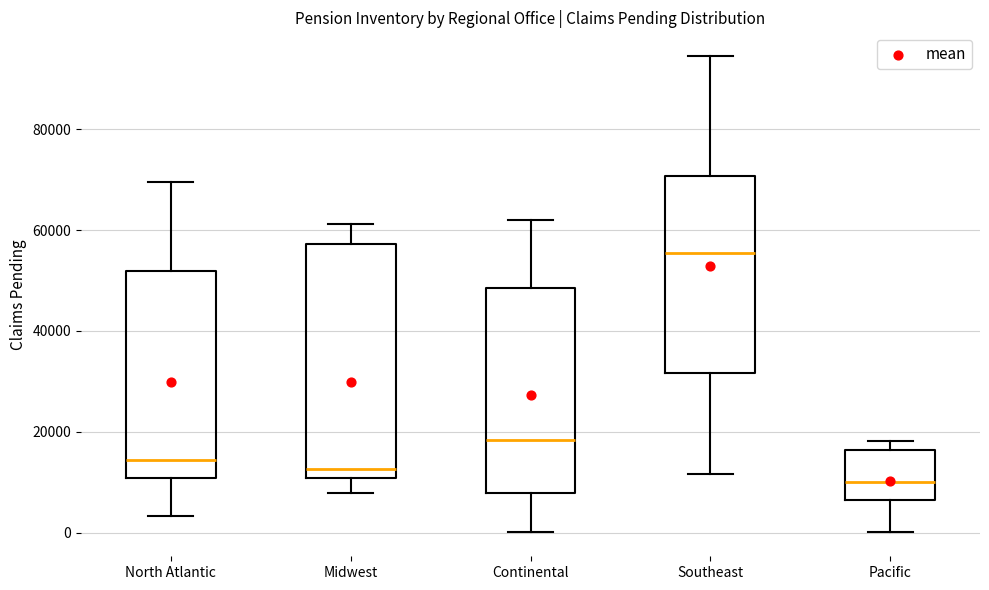

Which box has the highest median line?

Southeast